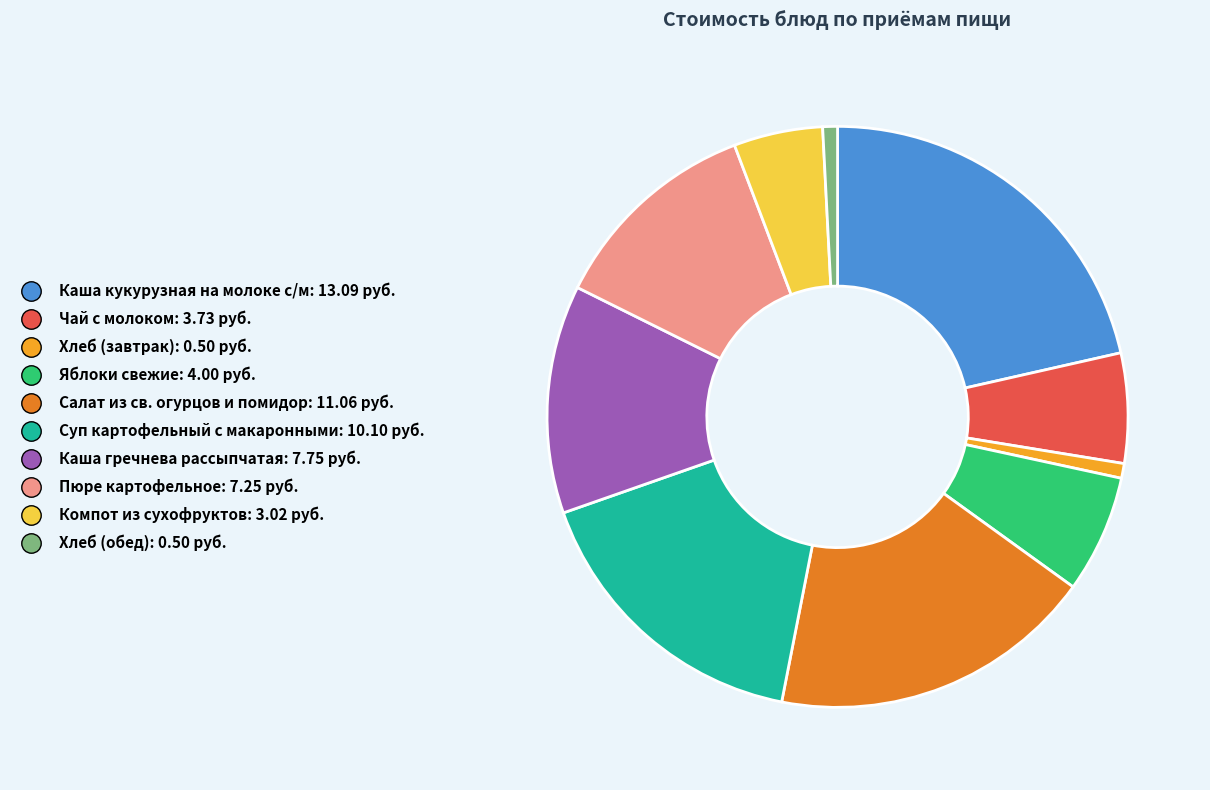

Which has a higher value, Чай с молоком or Хлеб (обед)?

Чай с молоком